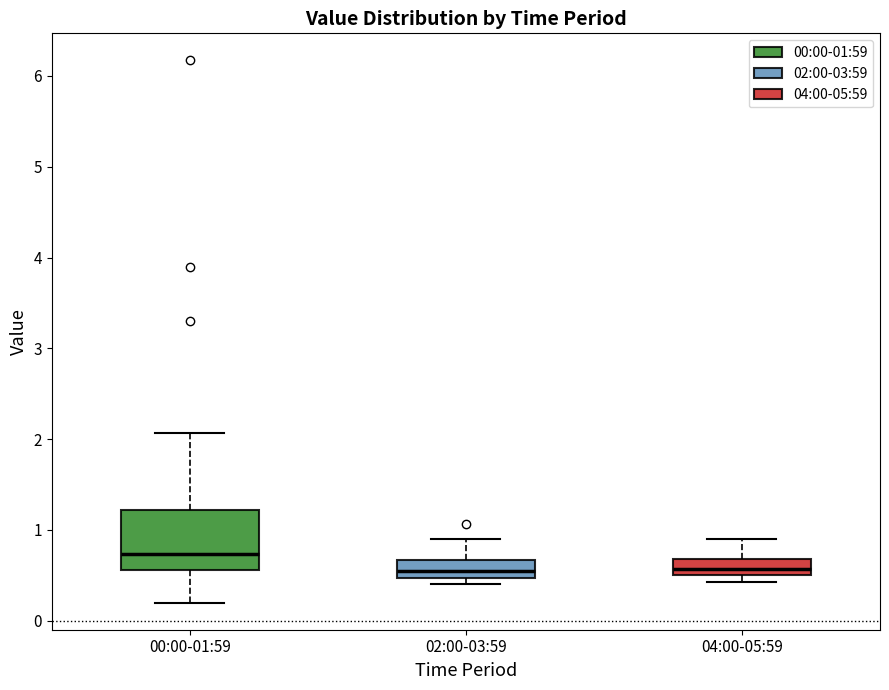

Reading left to right, transcribe this box plot: for each box, give where its median line is, the range the box spans, and where its two whiskers end, as read against the y-axis. The values are not printed on the chart, so give them approximately, as read against the axis.

00:00-01:59: median 0.7, box 0.6 to 1.2, whiskers 0.2 to 2.1
02:00-03:59: median 0.6, box 0.5 to 0.7, whiskers 0.4 to 0.9
04:00-05:59: median 0.6, box 0.5 to 0.7, whiskers 0.4 to 0.9